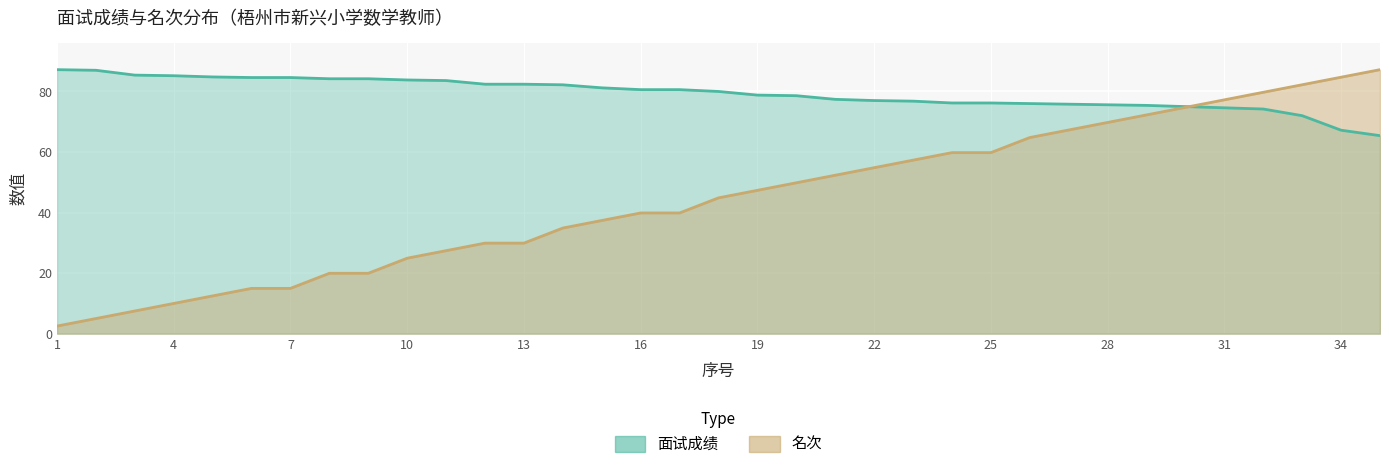

Is it true that 面试成绩 equals 42.2 at 14?

False